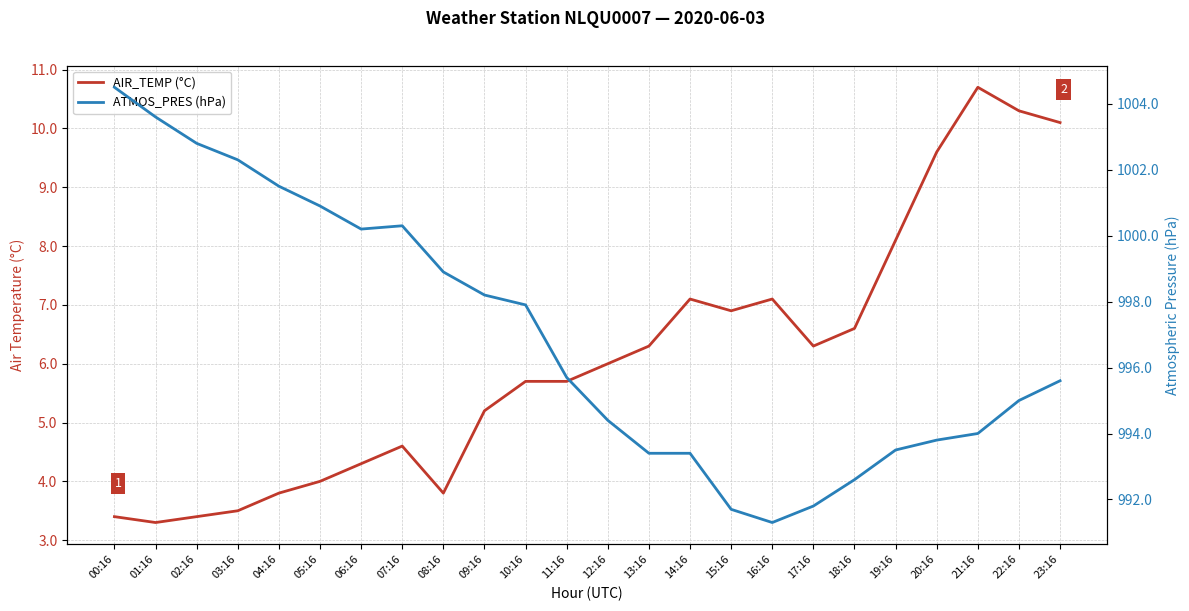

At which label does AIR_TEMP (°C) reach its peak?

21:16